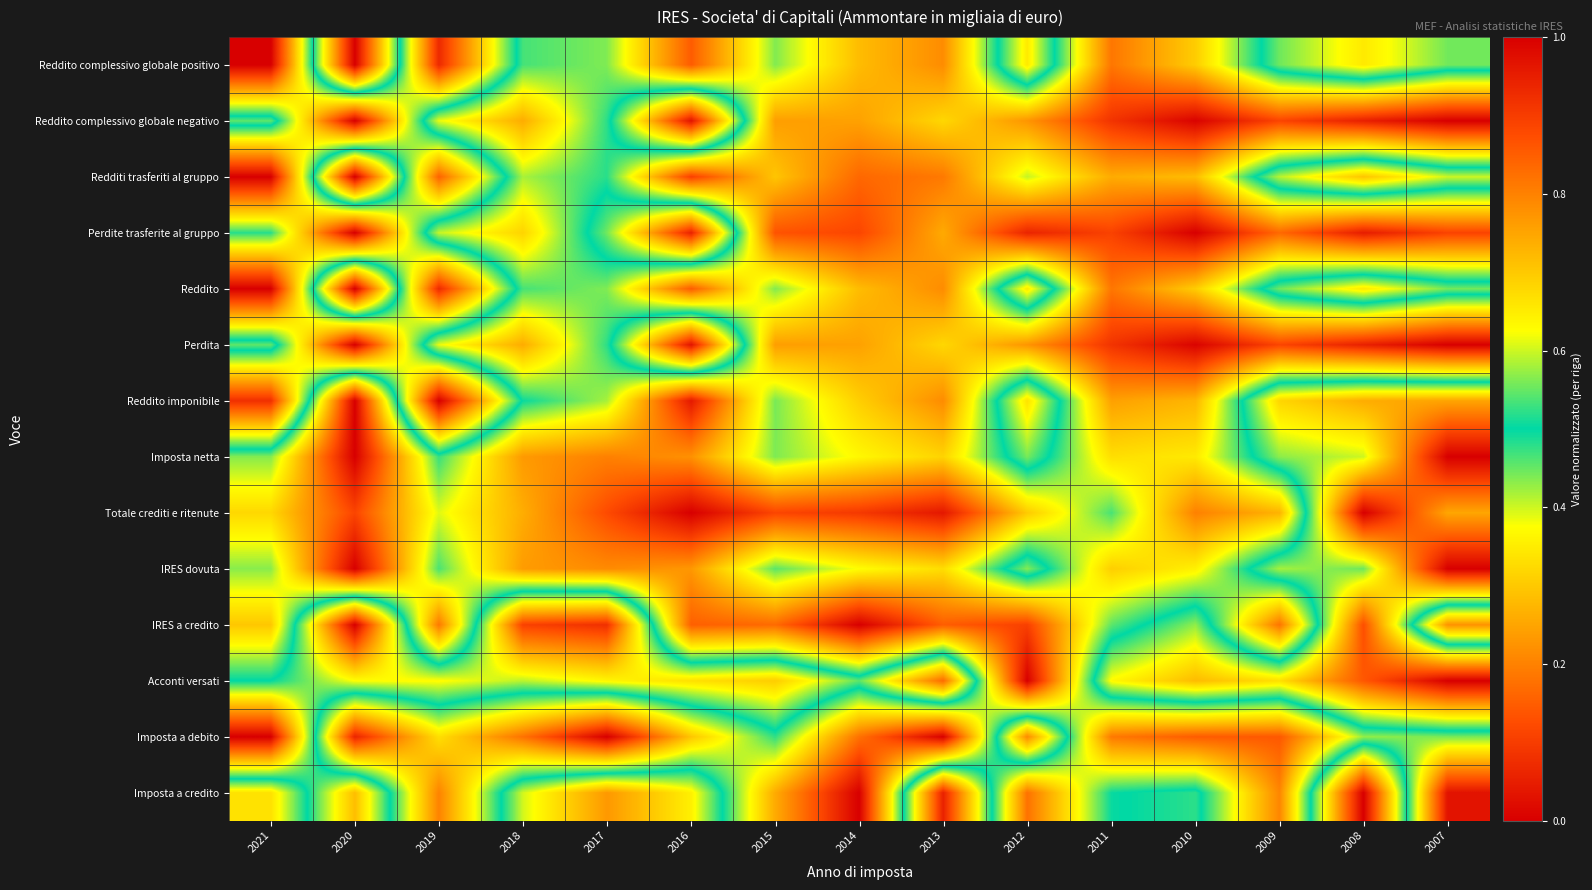

At 2009, list the series in order from smallest to largest.

Reddito complessivo globale negativo, Perdita, Imposta a debito, Perdite trasferite al gruppo, IRES a credito, Imposta a credito, Totale crediti e ritenute, Reddito, Reddito complessivo globale positivo, Imposta netta, IRES dovuta, Redditi trasferiti al gruppo, Acconti versati, Reddito imponibile